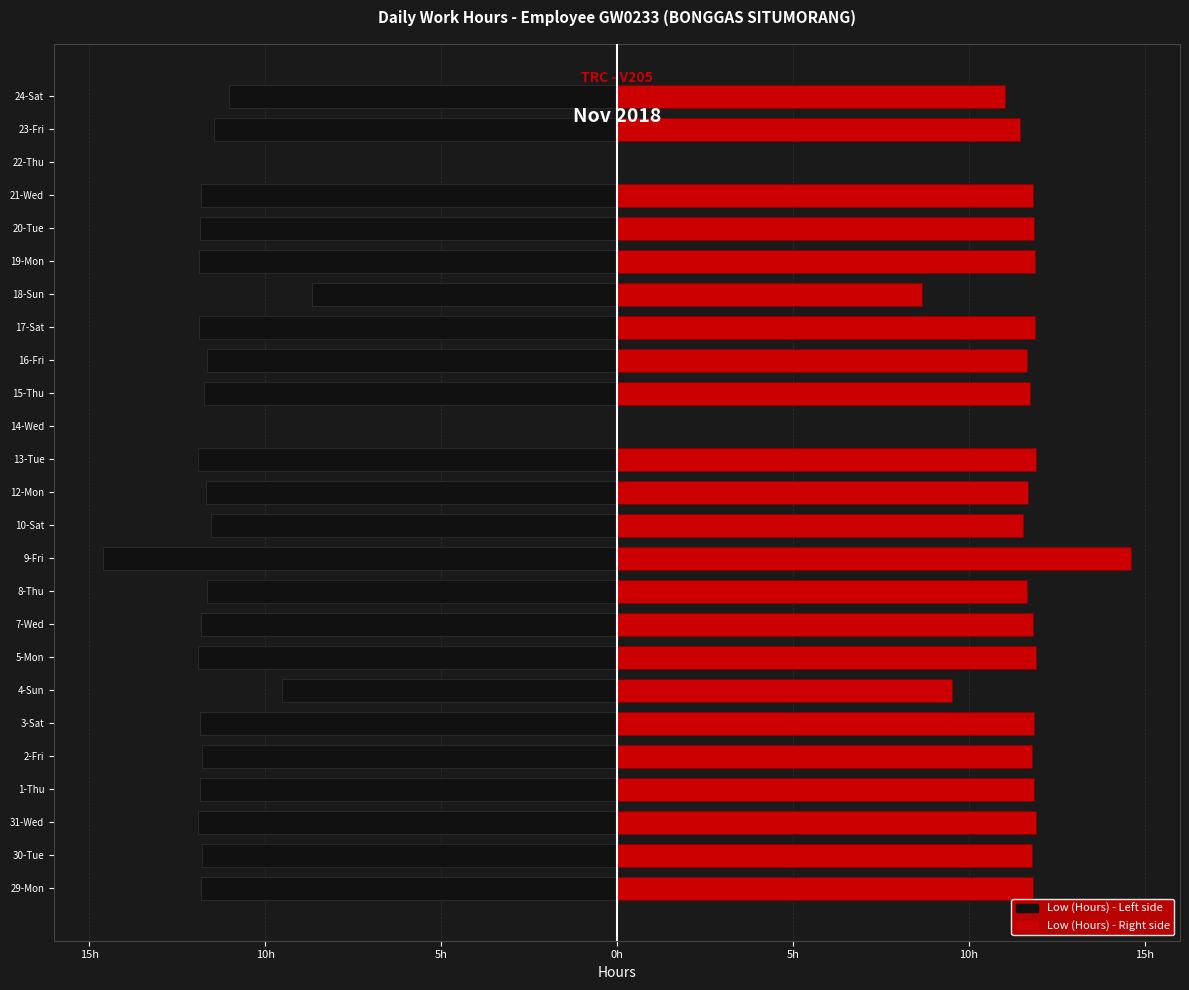

Rank the series by their average value, from lowest to highest.

Low (Hours) - Left, Low (Hours) - Right